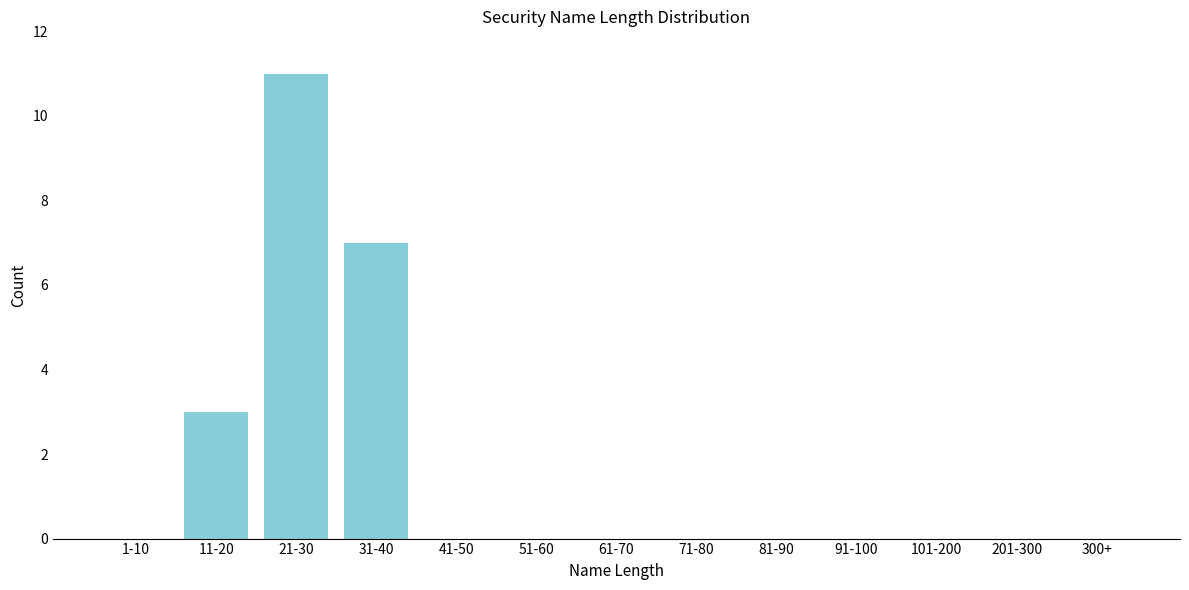

Reading right to left, list all the values displayed in this chart.

300+=0	201-300=0	101-200=0	91-100=0	81-90=0	71-80=0	61-70=0	51-60=0	41-50=0	31-40=7	21-30=11	11-20=3	1-10=0